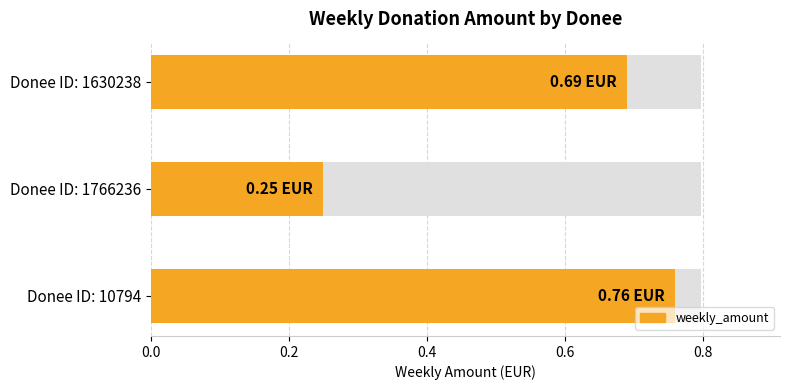

True or false: the data shows 0.4 at 1766236.

False